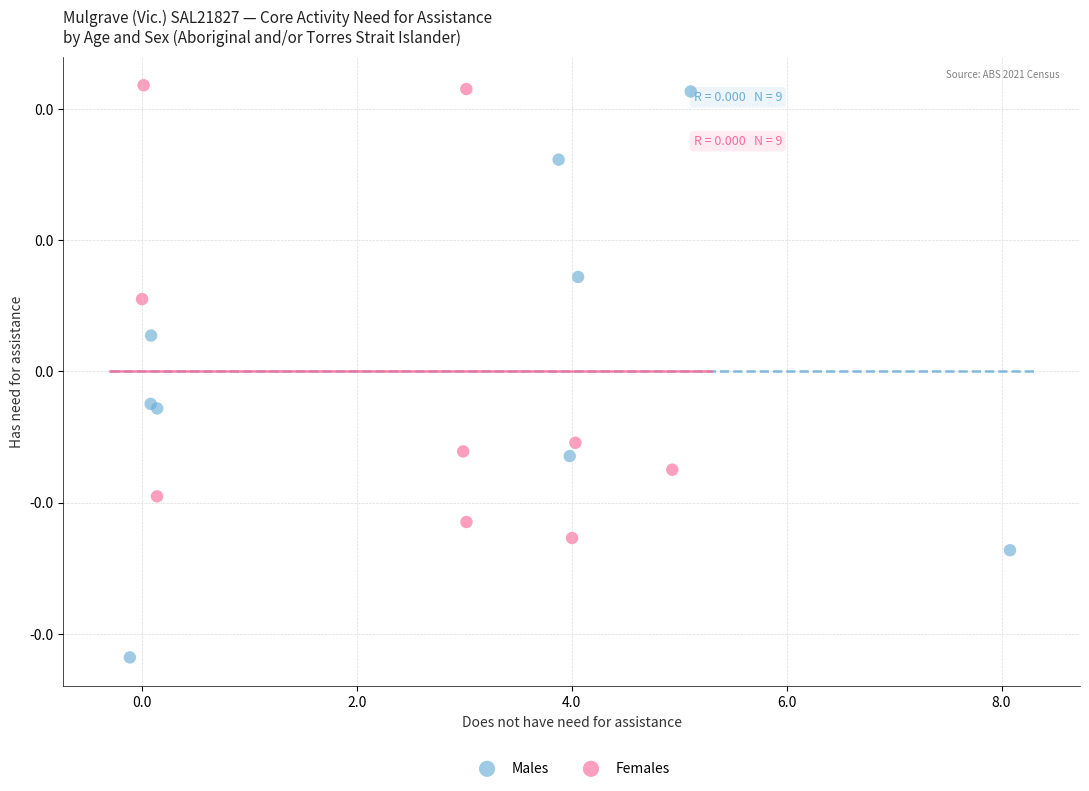

What are all the series names shown in the legend?

Males, Females